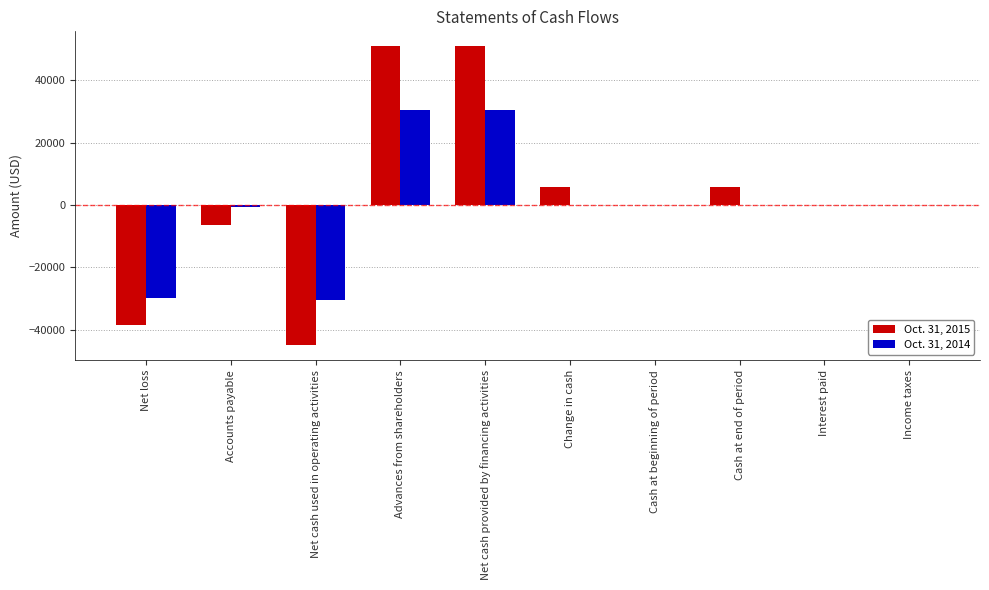

Count the number of categories in the chart.

10